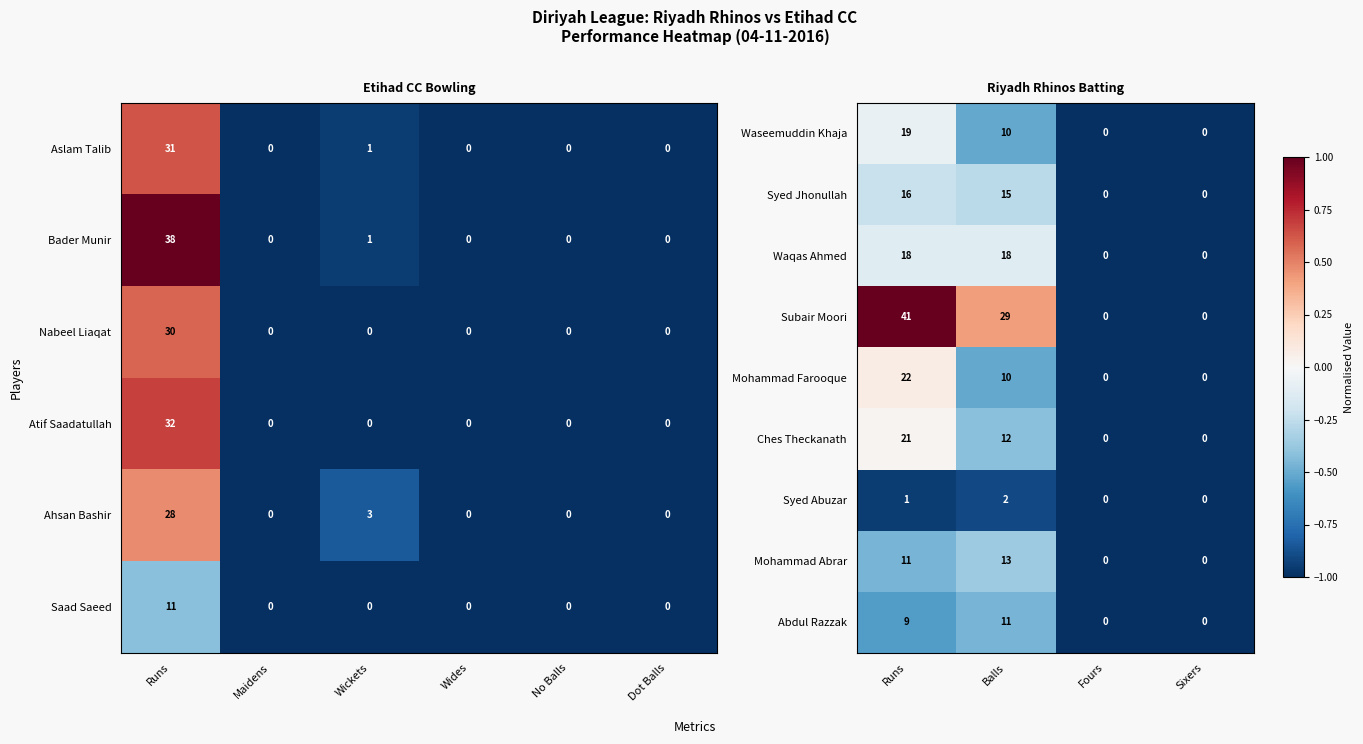

How many Syed Abuzar values are between 0 and 2?

4